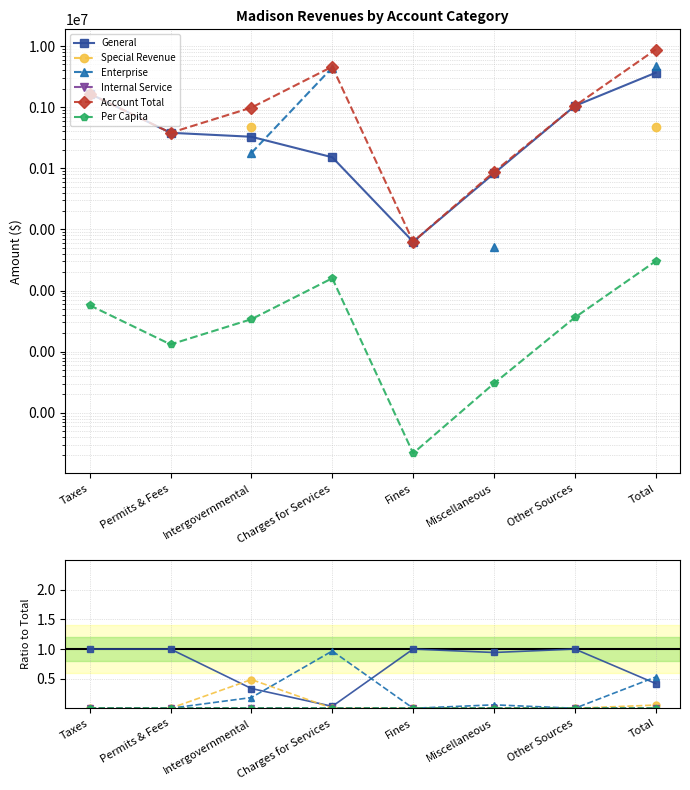

Which has a higher value, Charges for Services or Intergovernmental?

Intergovernmental